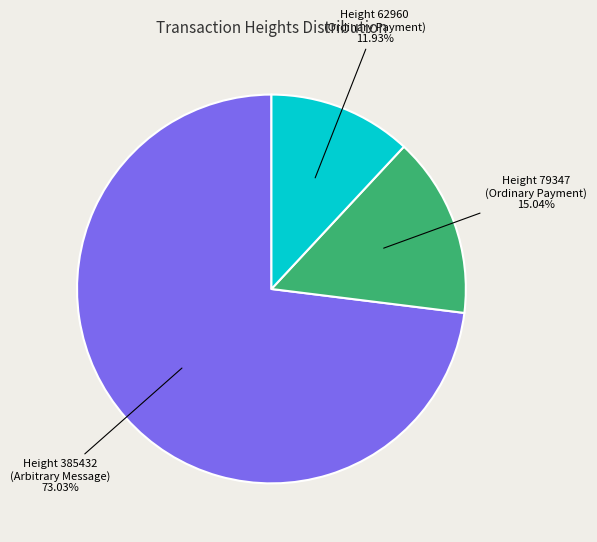

Is there a majority slice in this chart?

Yes